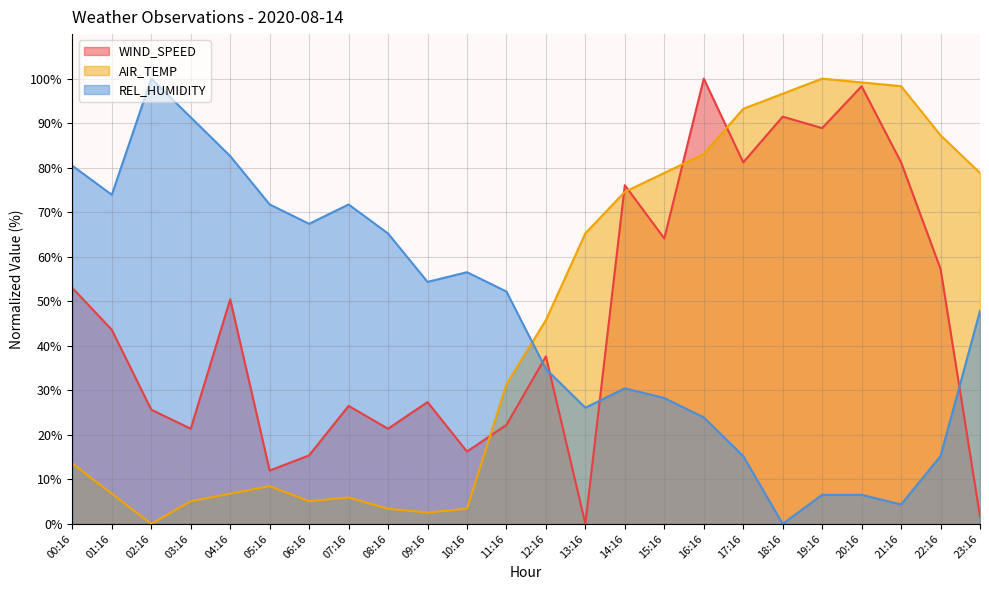

Does the chart have visible grid lines?

Yes